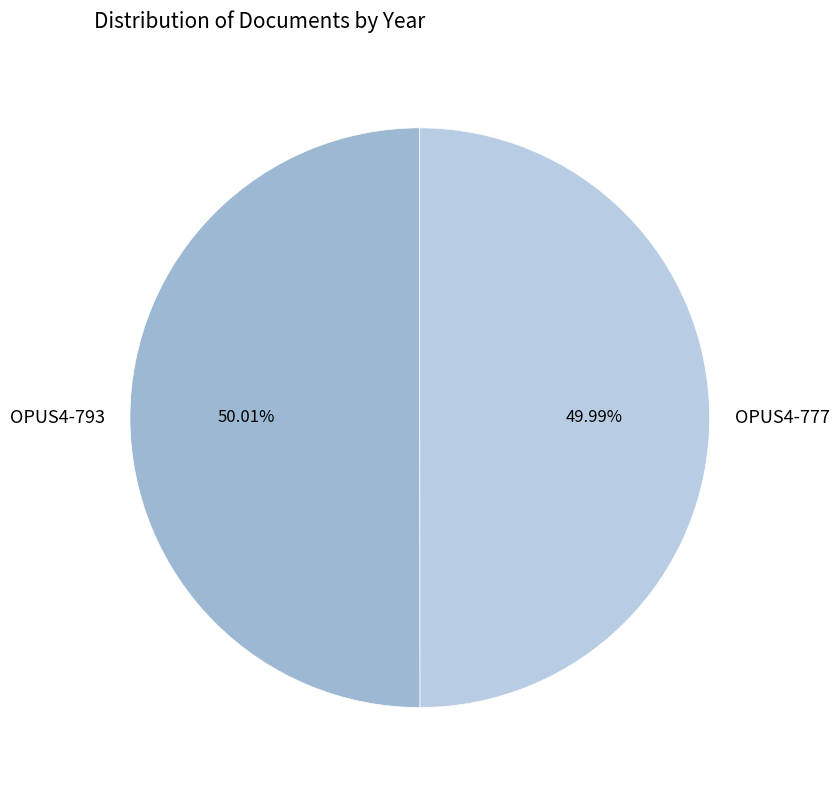

Is the sum of OPUS4-793 and OPUS4-777 greater than half?

Yes